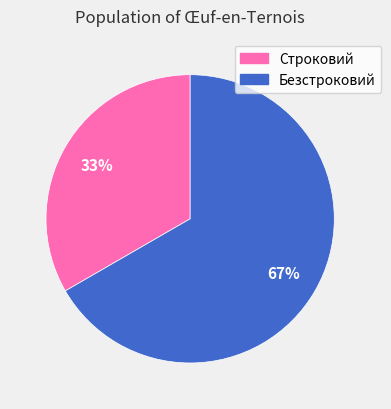

To the nearest percent, what is the combined percentage of Строковий and Безстроковий?

100%